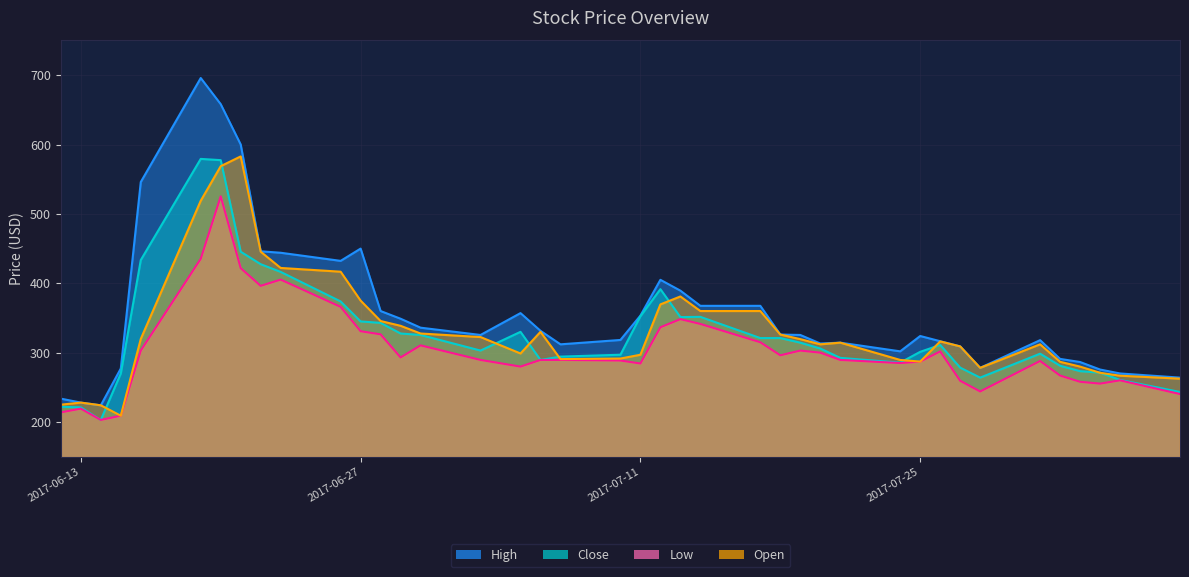

What is the total value across all series at 2017-07-31?

1216.5